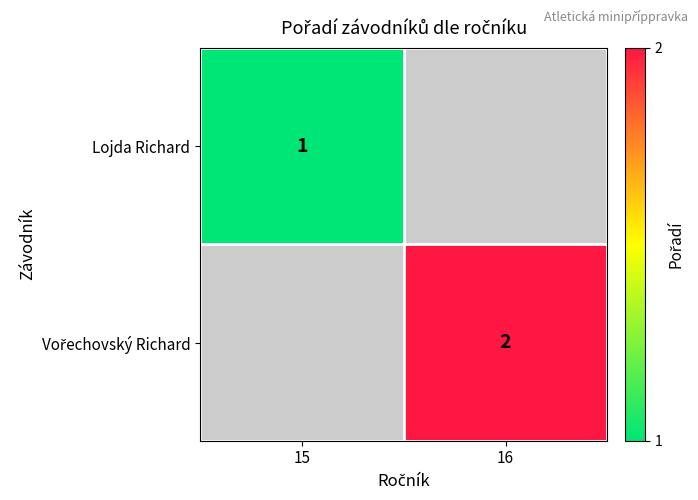

Is it true that Lojda Richard equals 1 at 15?

True